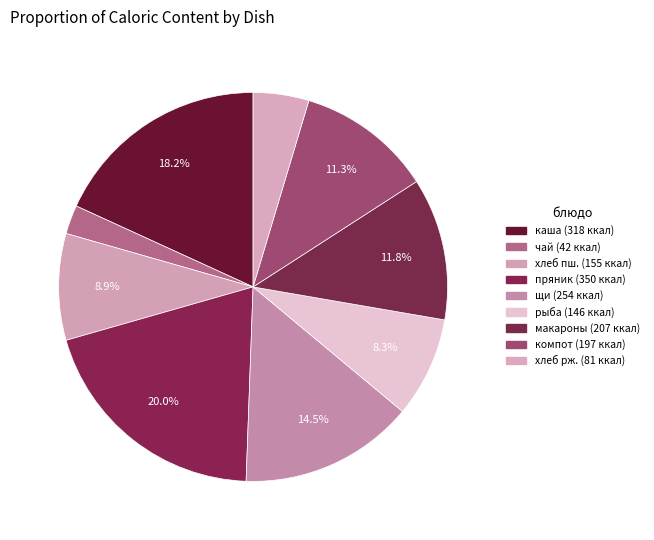

How many segments does this pie chart have?

9